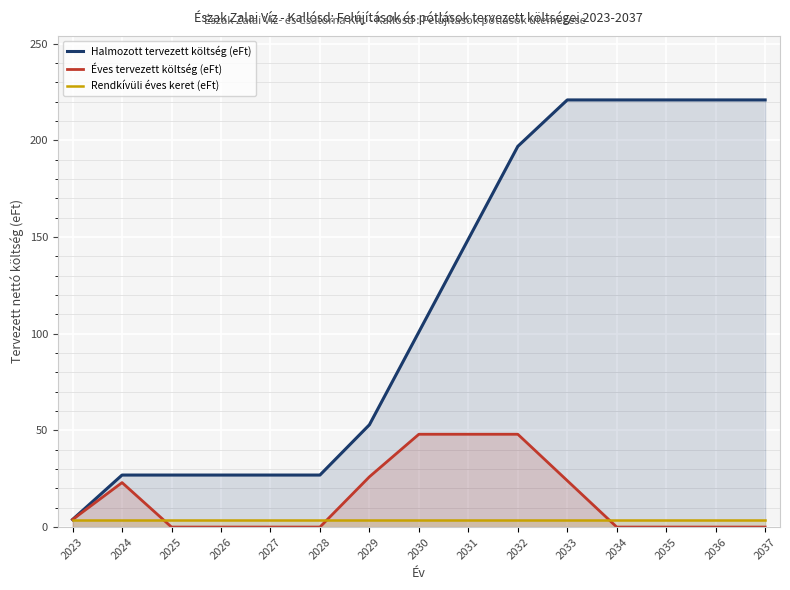

How many interior local peaks does the Éves tervezett költség (eFt) series have?

1